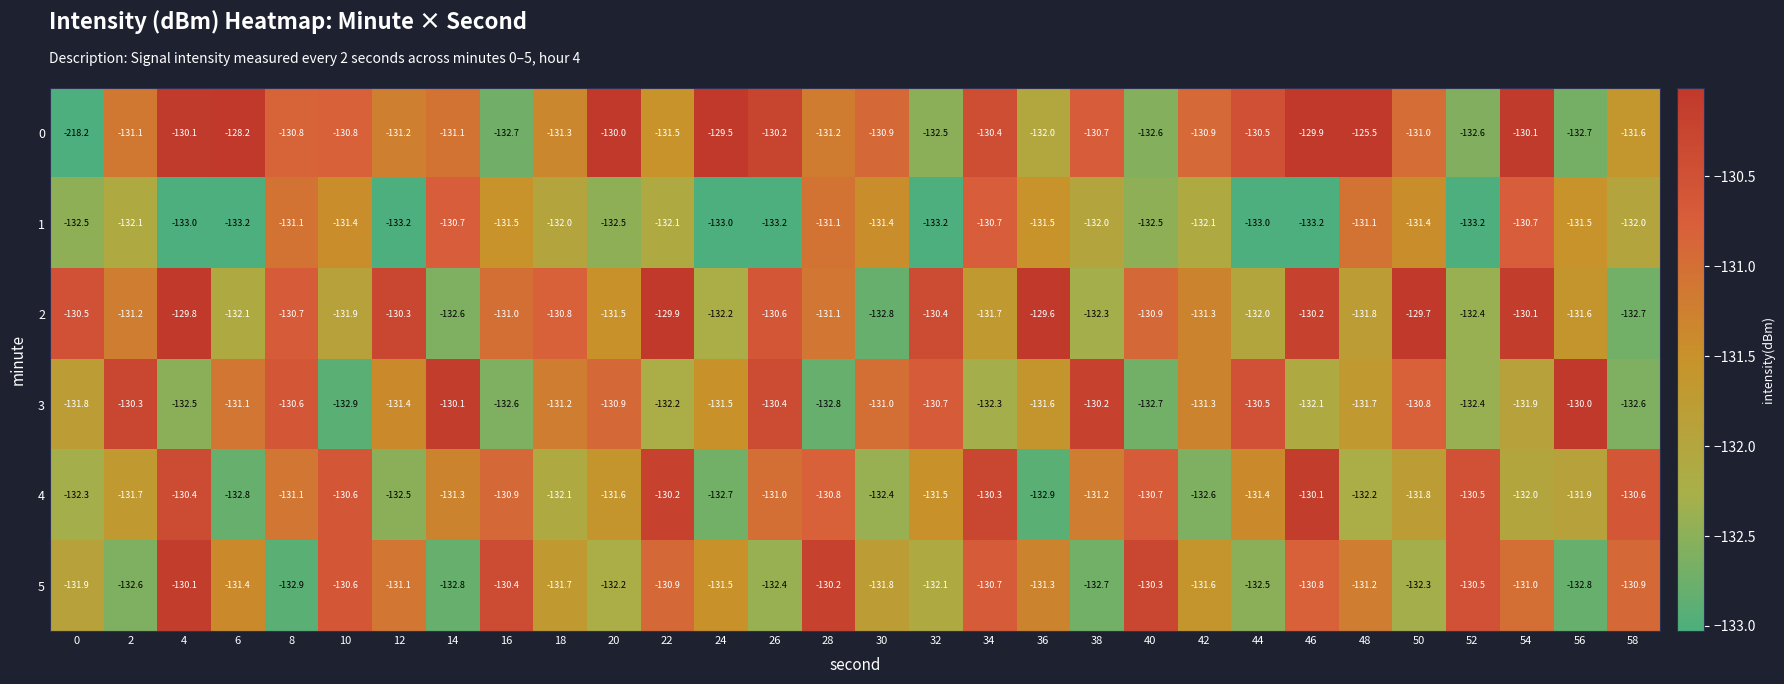

Which label corresponds to the largest value in the chart?

48